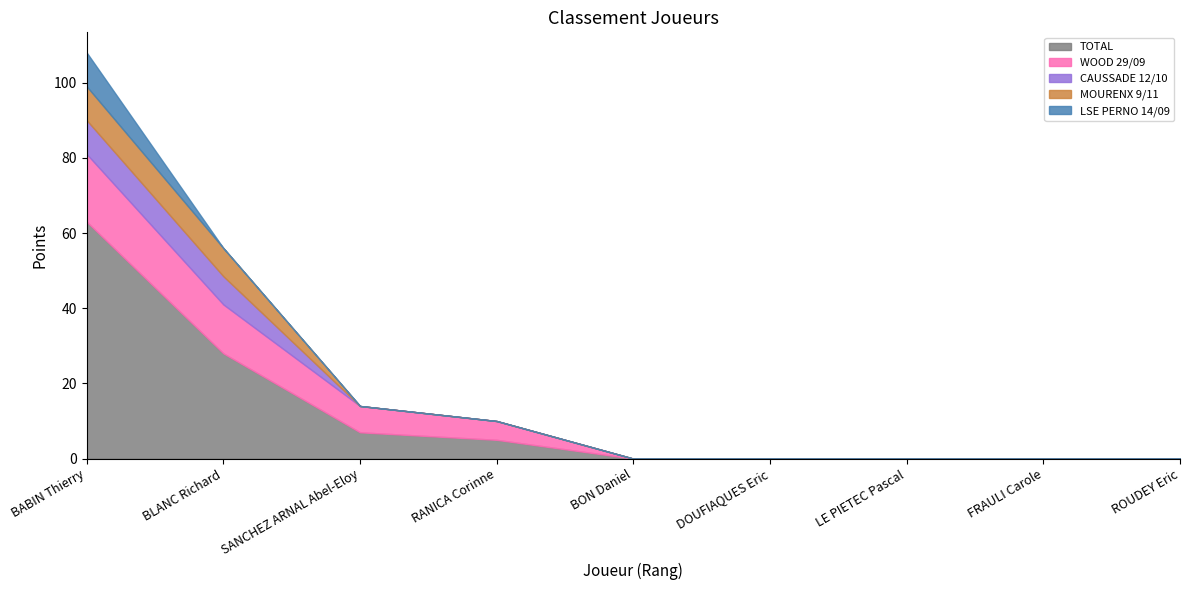

Rank the series by their maximum value, from highest to lowest.

TOTAL, WOOD 29/09, CAUSSADE 12/10, MOURENX 9/11, LSE PERNO 14/09